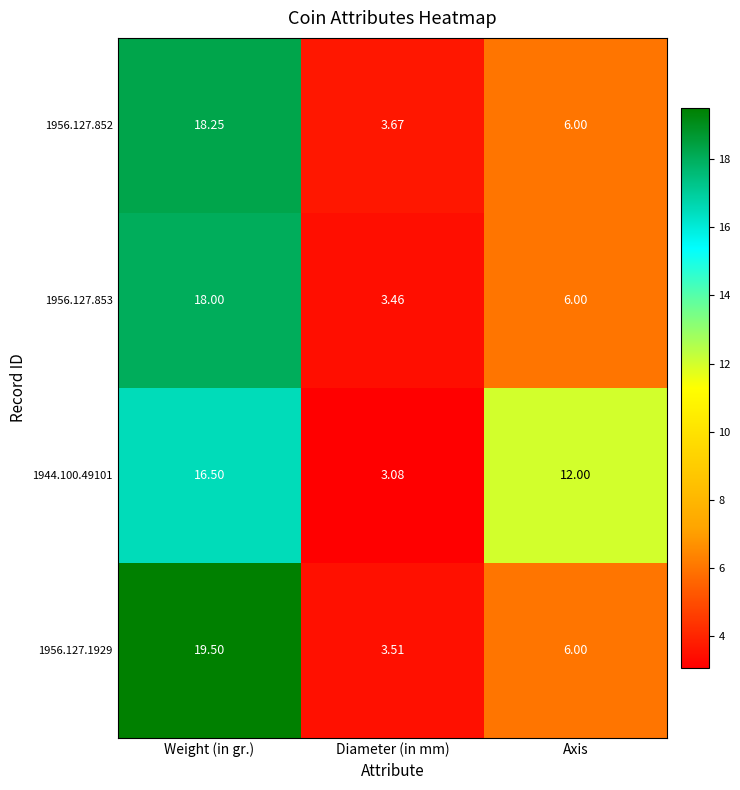

Which category has the highest value in the 1956.127.1929 series?

Weight (in gr.)